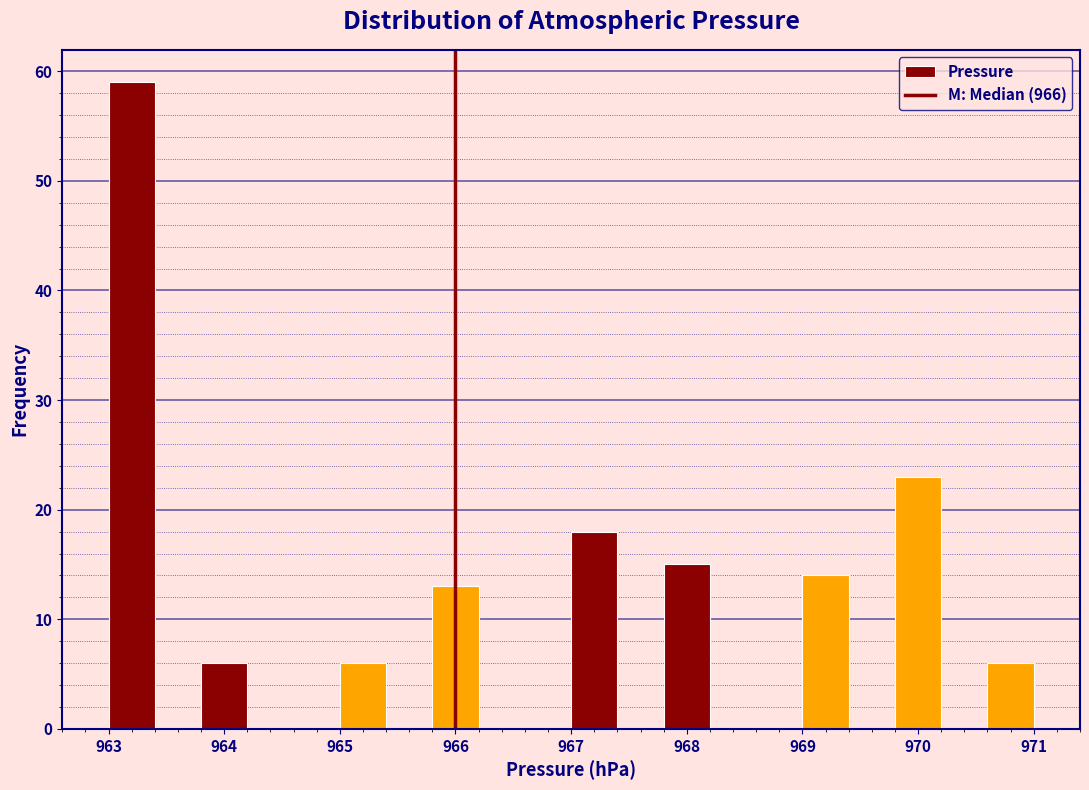

Over which range of the x-axis is the bar tallest?

963.0 to 963.4